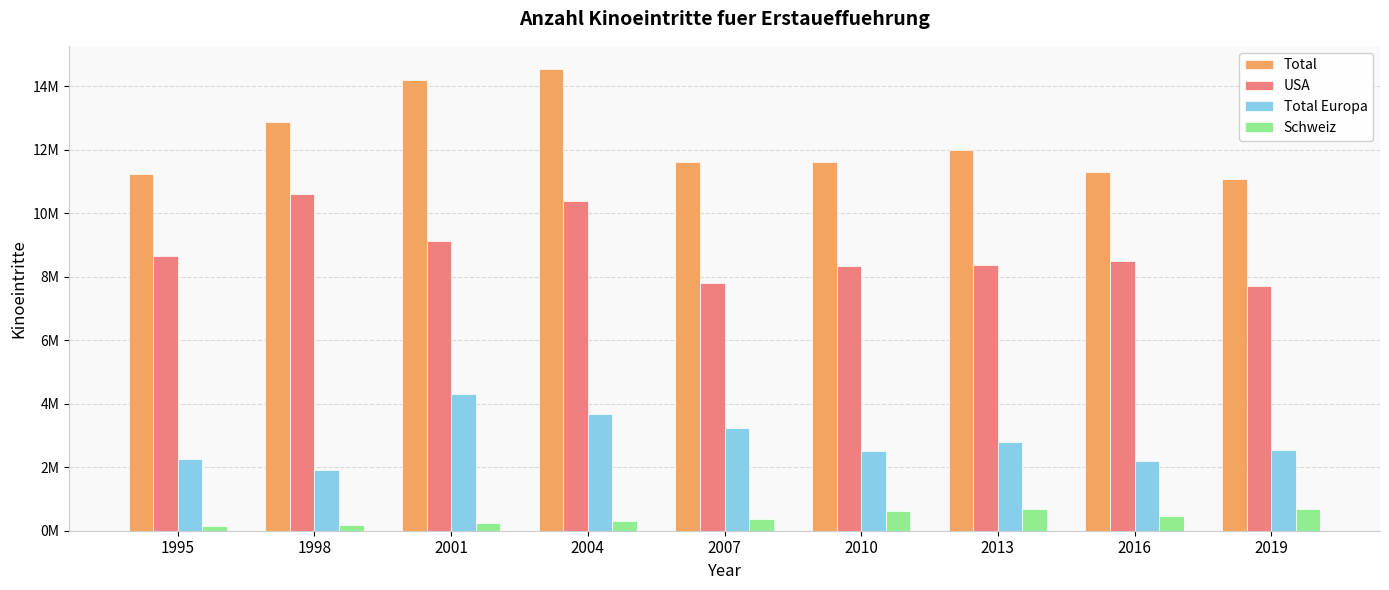

What are all the series names shown in the legend?

Total, USA, Total Europa, Schweiz